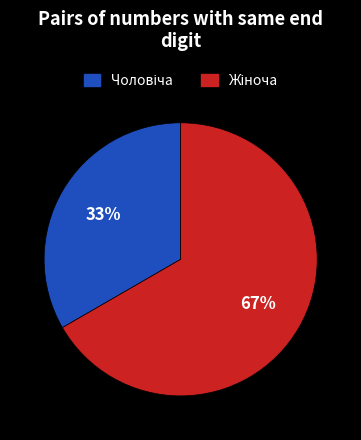

Is there any slice that represents more than half of the pie?

Yes